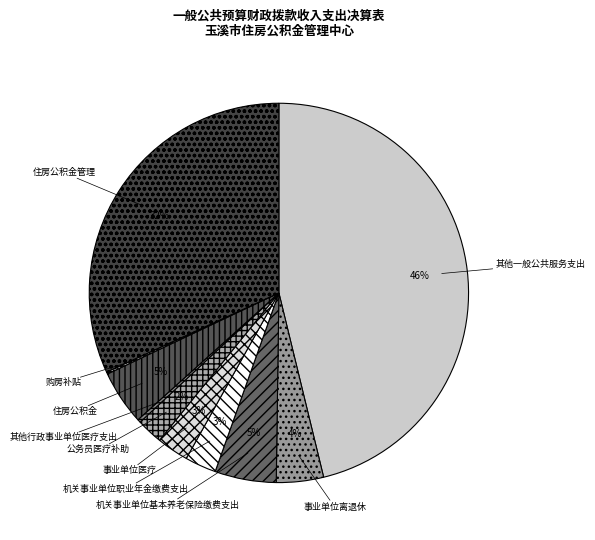

To the nearest percent, what portion does 机关事业单位基本养老保险缴费支出 represent?

5%